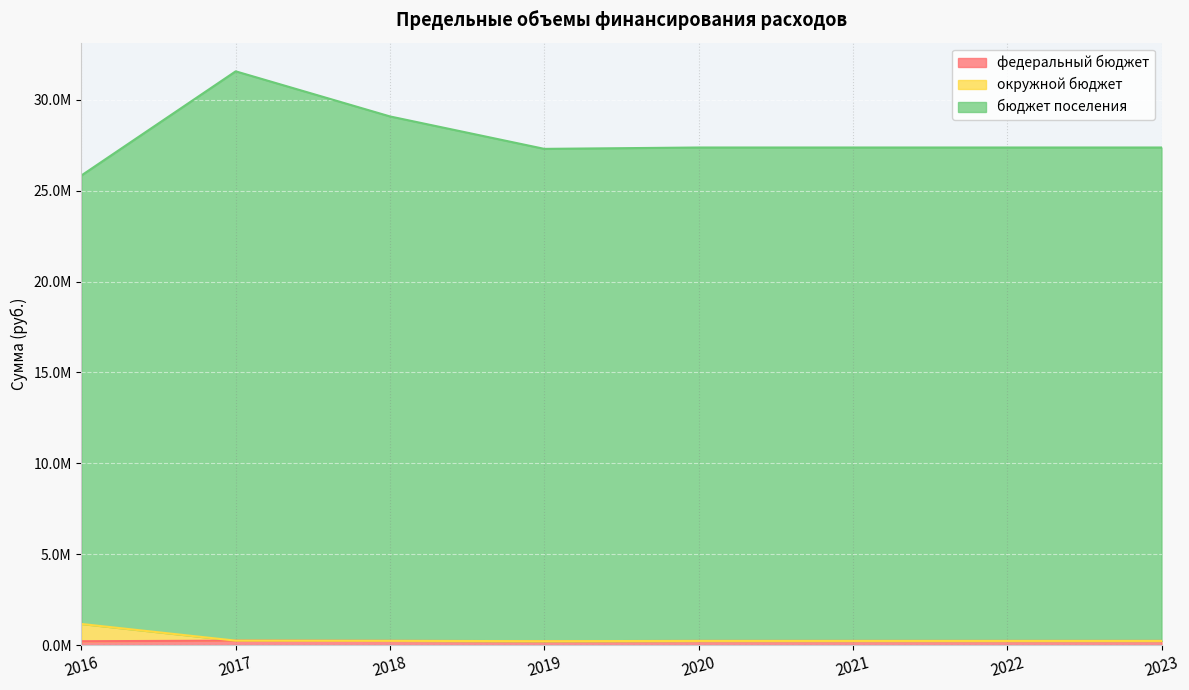

Which series has the largest range (max minus min)?

бюджет поселения